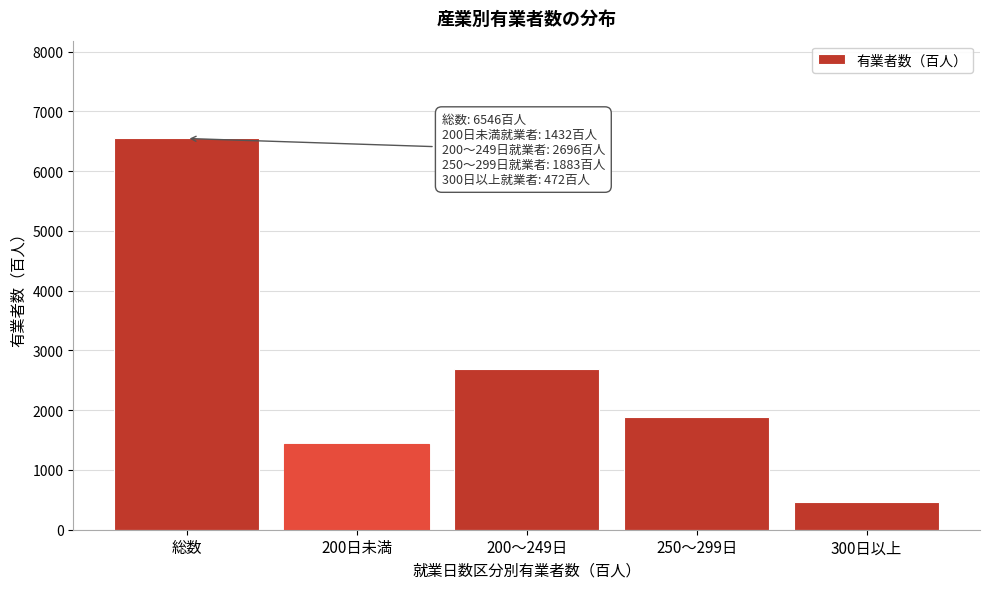

Reading left to right, transcribe all the data shown in this chart.

6546	1432	2696	1883	472